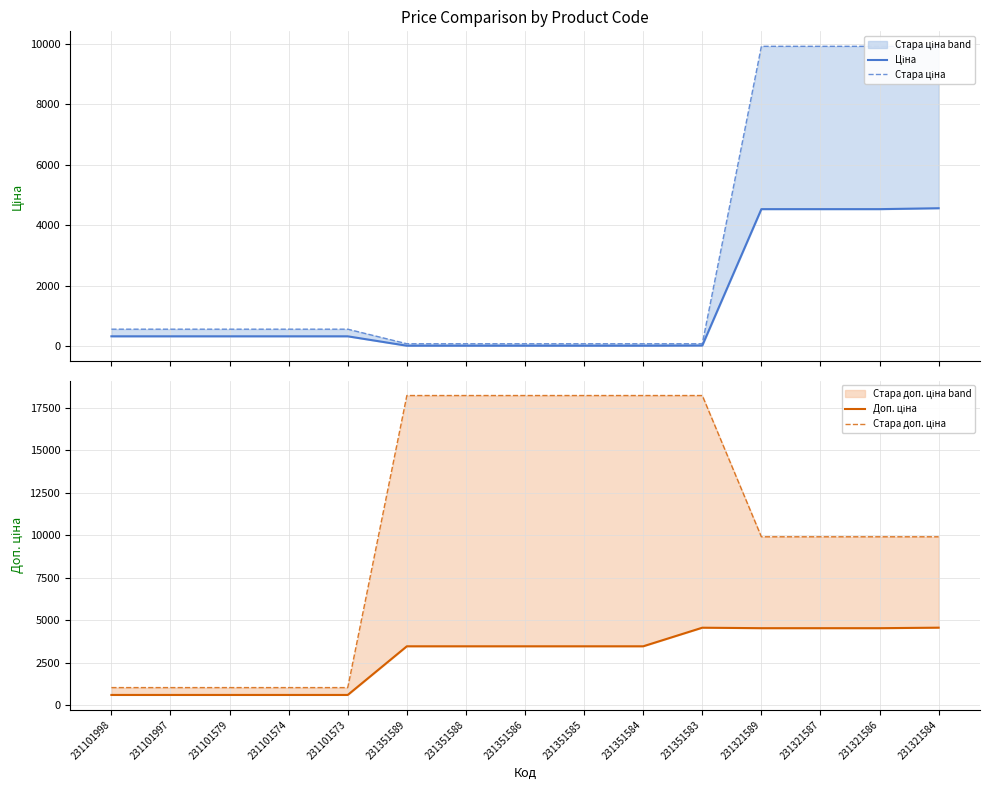

Count the number of categories in the chart.

15